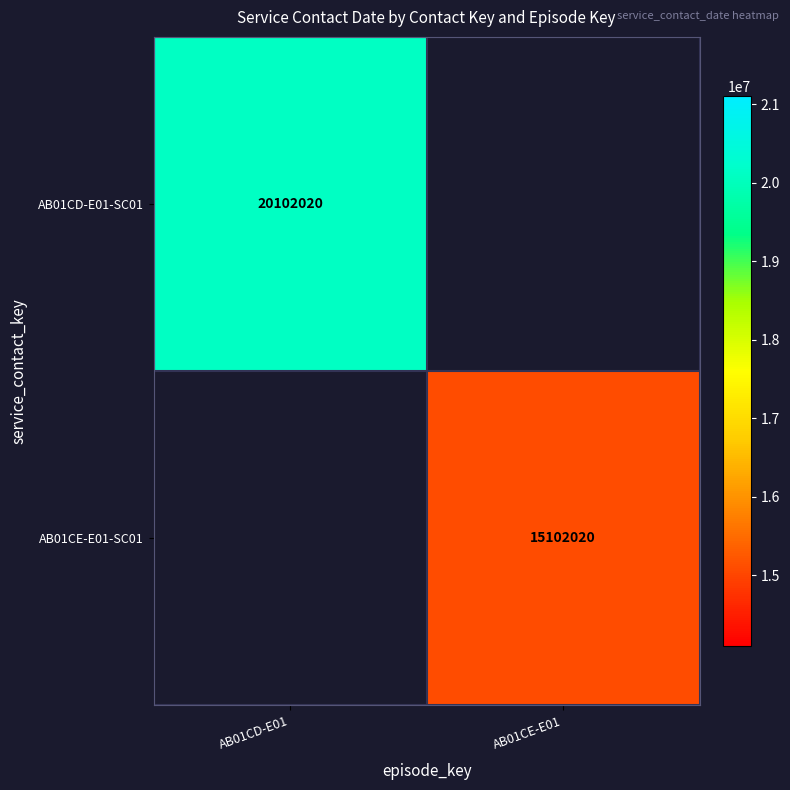

The value of AB01CD-E01-SC01 at AB01CD-E01 is 28507487. True or false?

False